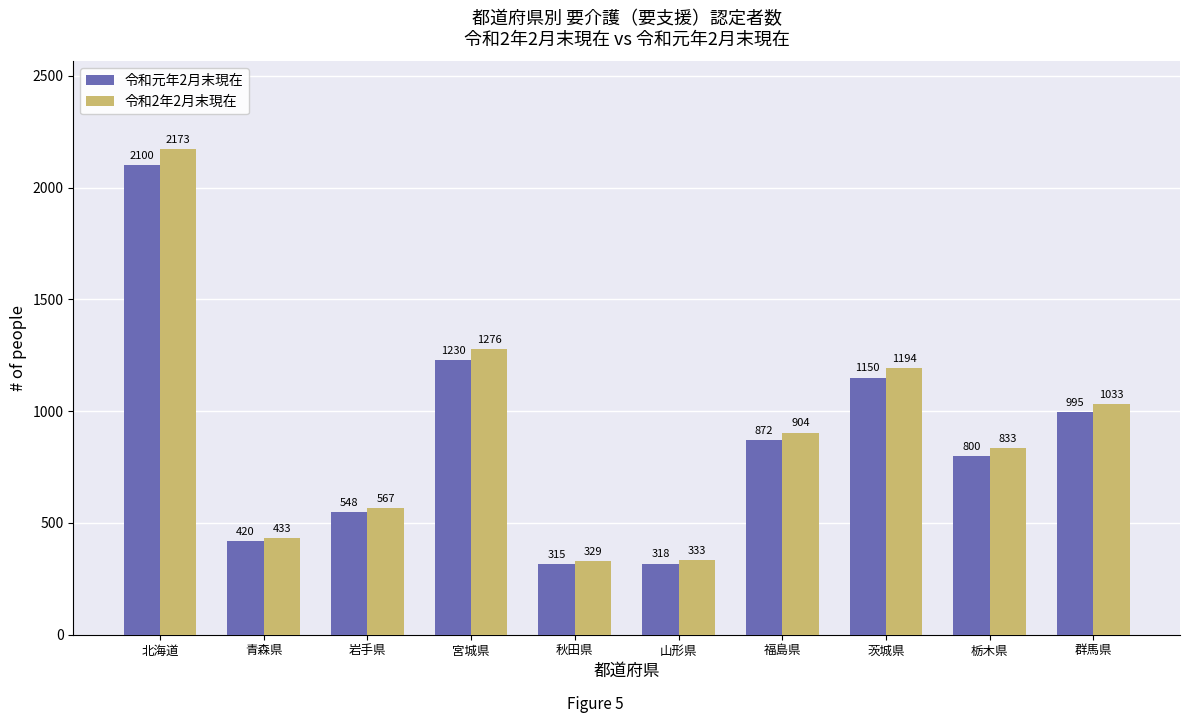

Rank the series by their maximum value, from lowest to highest.

令和元年2月末現在, 令和2年2月末現在